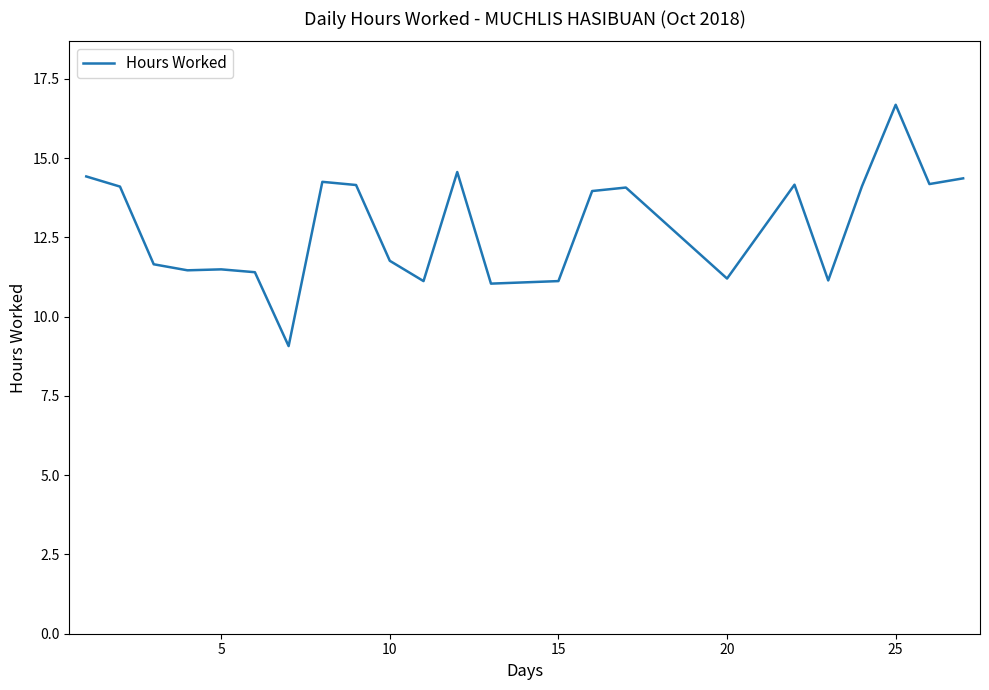

What is the greatest value displayed?

16.7